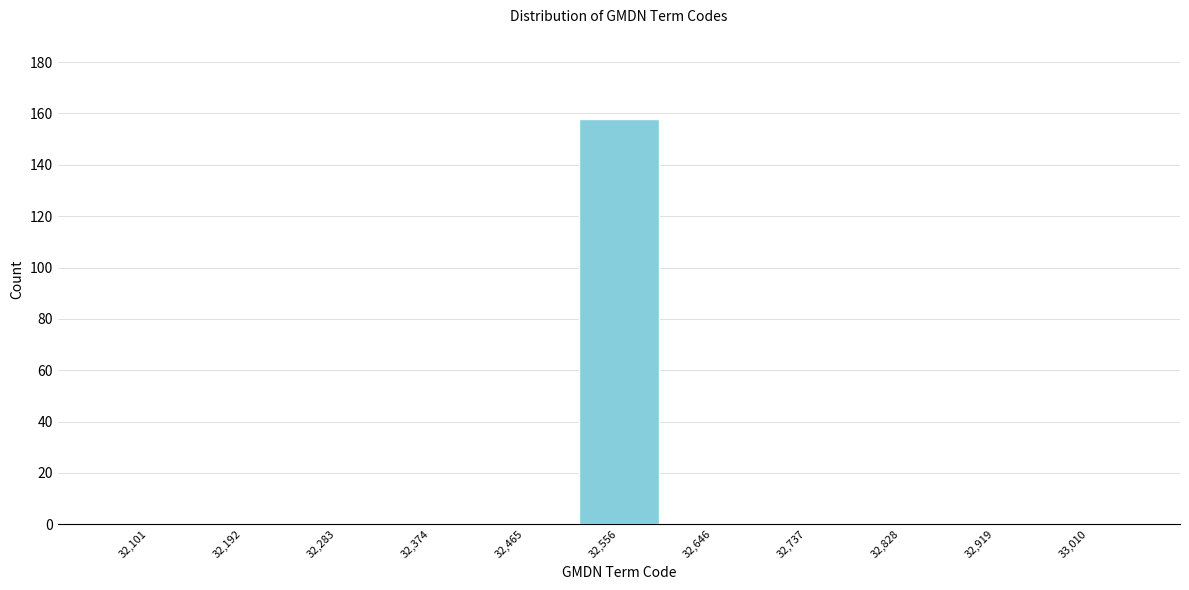

Over which range of the x-axis is the bar tallest?

32510 to 32600